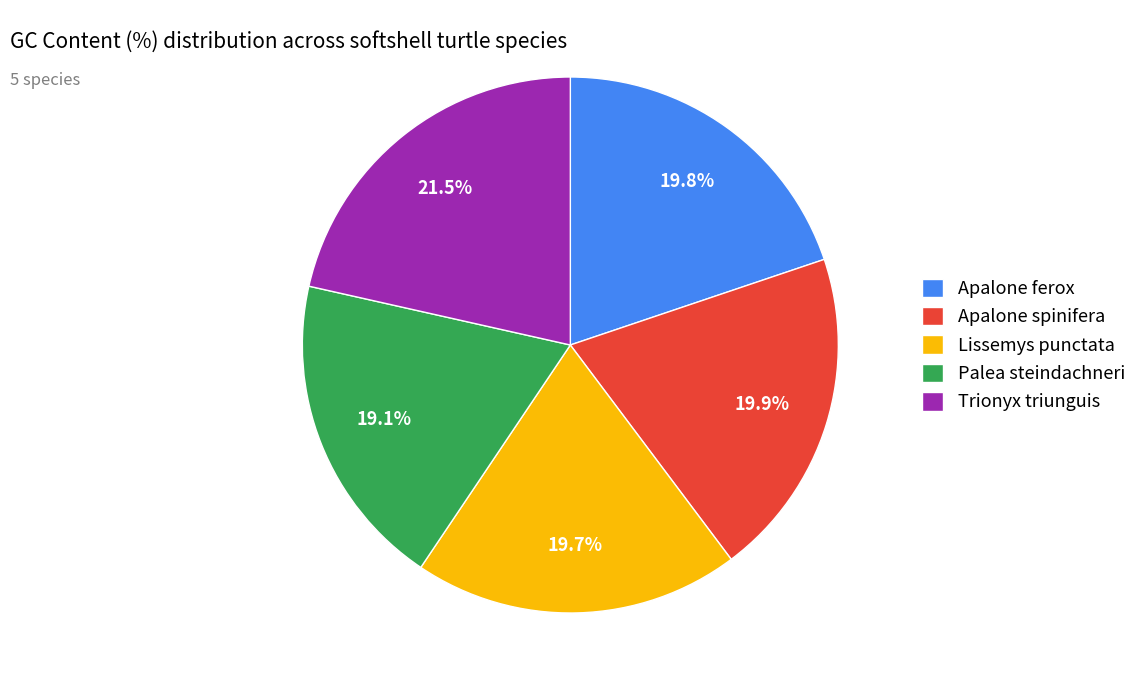

To the nearest percent, what is the average slice percentage?

20%